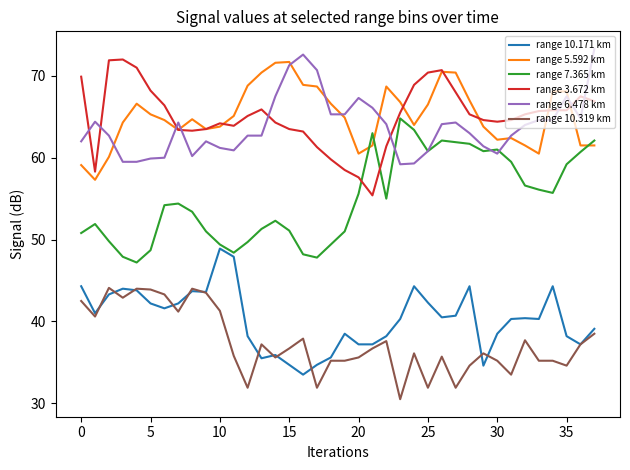

Which series has the widest spread of values?

range 7.365 km